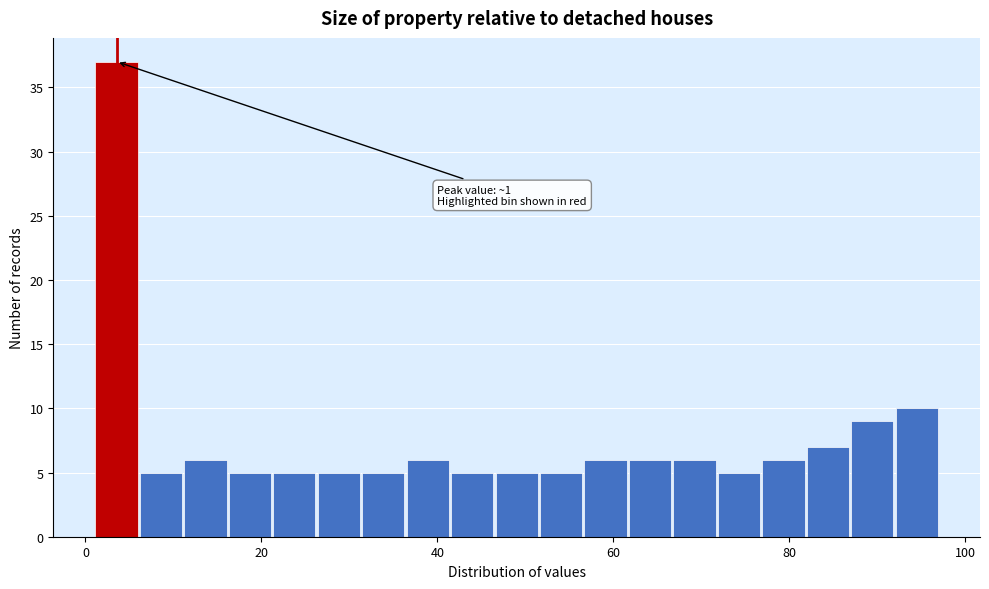

Around what value on the x-axis is the tallest bar? Give the approximate position of its centre, as read against the axis.

4